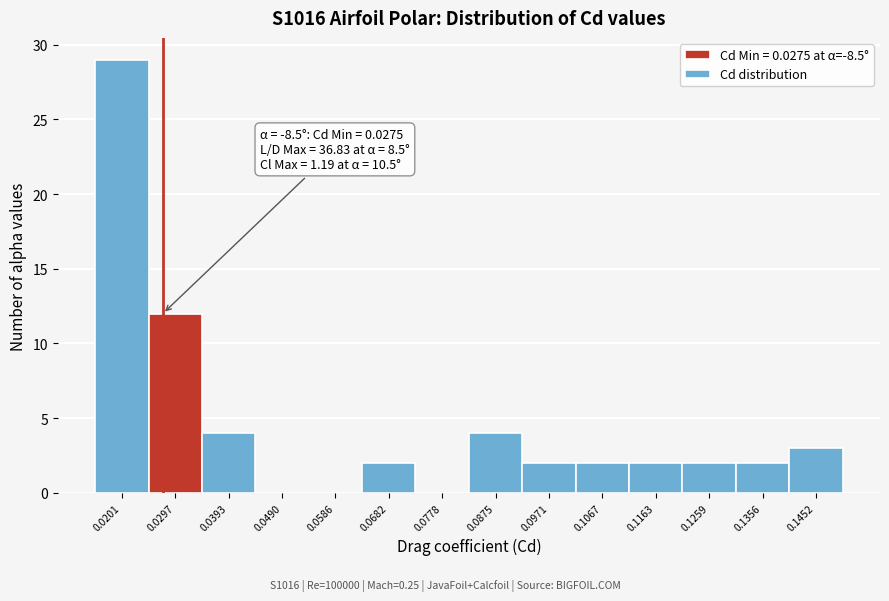

Over which range of the x-axis is the bar tallest?

0.015 to 0.025